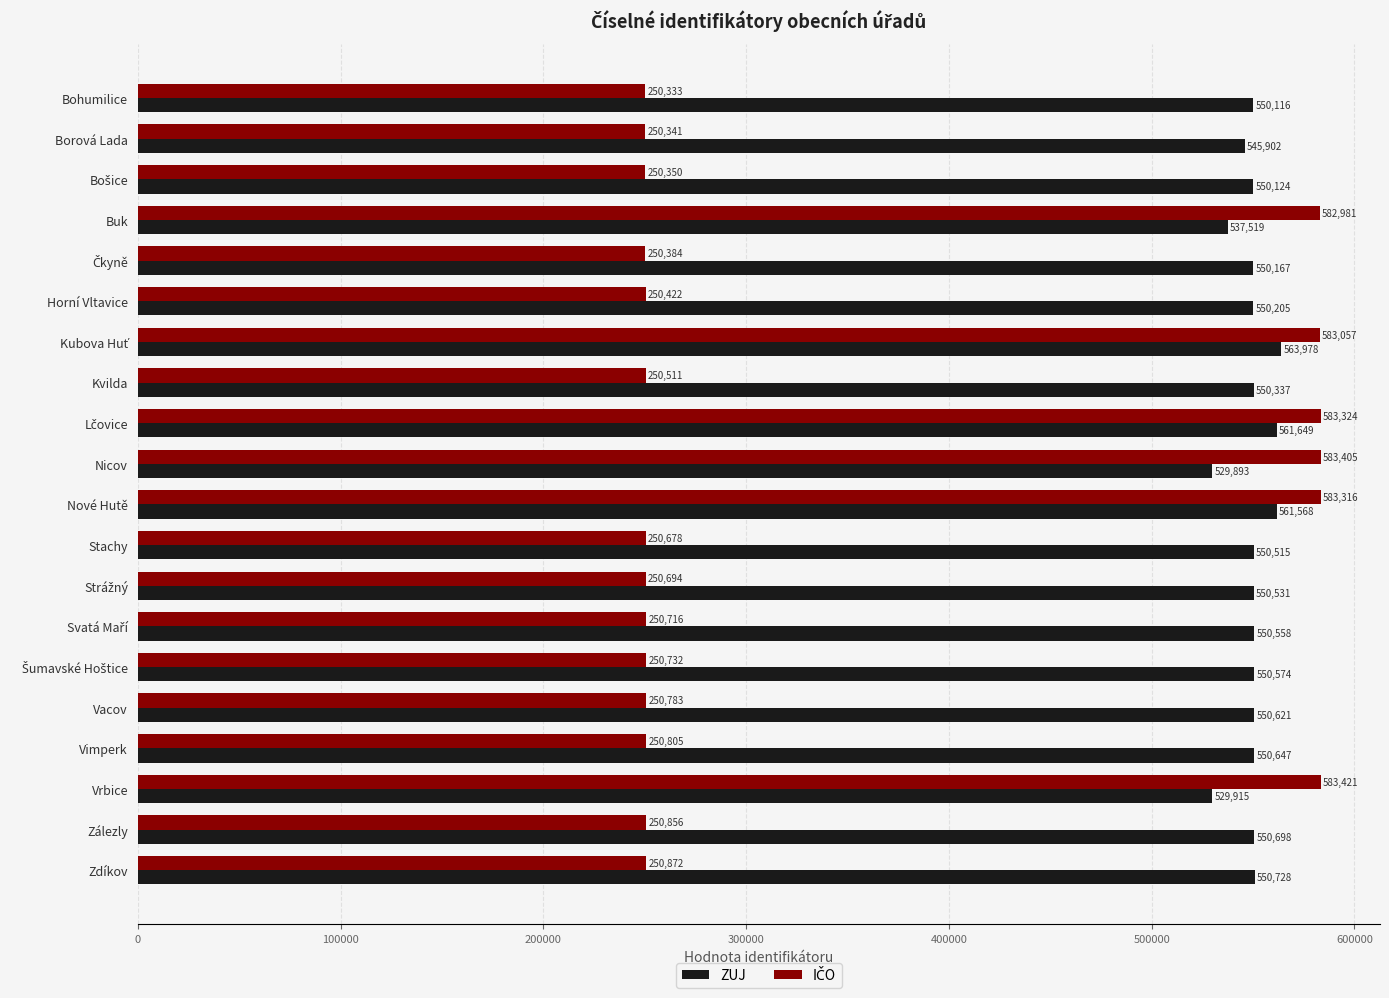

What is the sum of all ZUJ values?

10986245